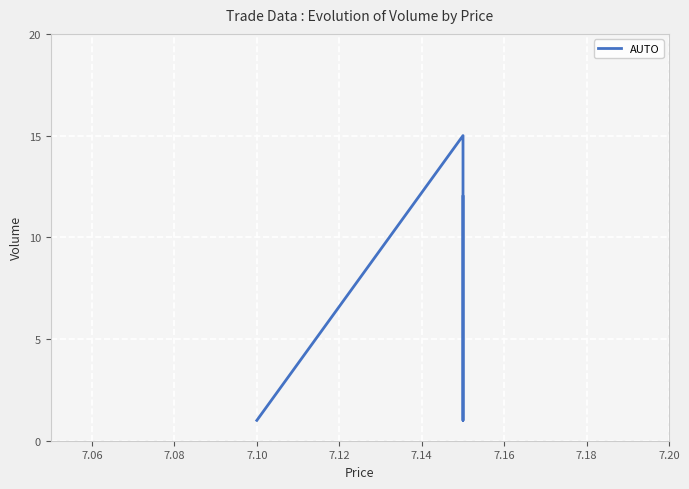

How many interior local valleys (lower than both neighbors) does the data have?

1